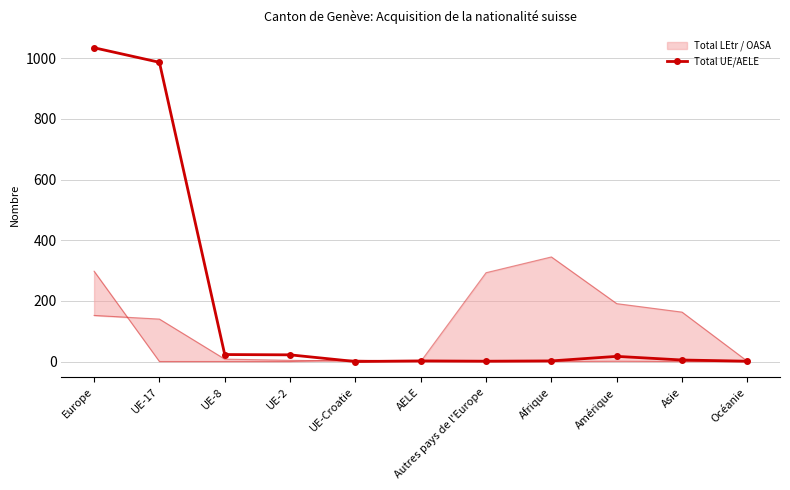

Which has a higher value, AELE or Amérique?

Amérique